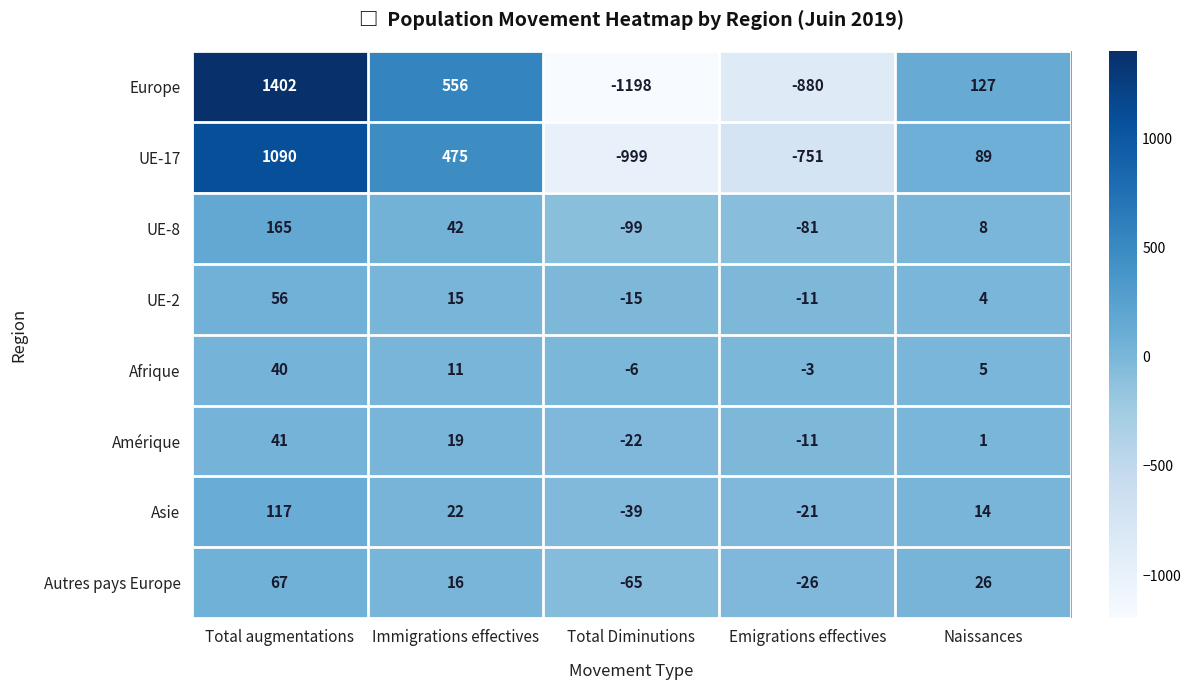

At which category is the sum across all series the highest?

Total augmentations